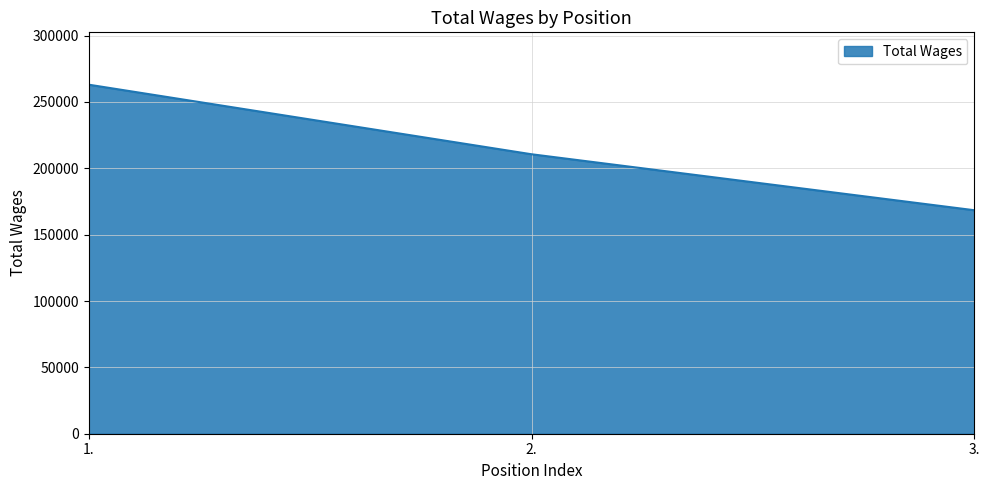

List the labels in order of value, smallest first.

3., 2., 1.